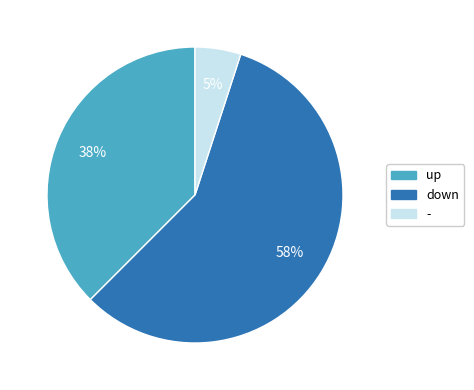

What is the smallest slice in the pie chart?

-